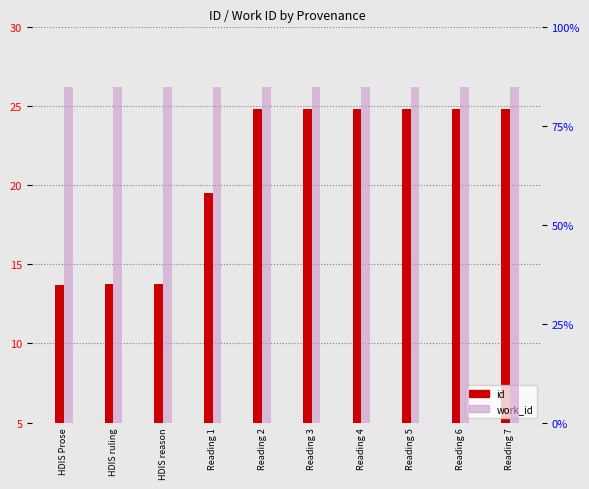

Which category has the lowest value in the work_id series?

HDIS Prose